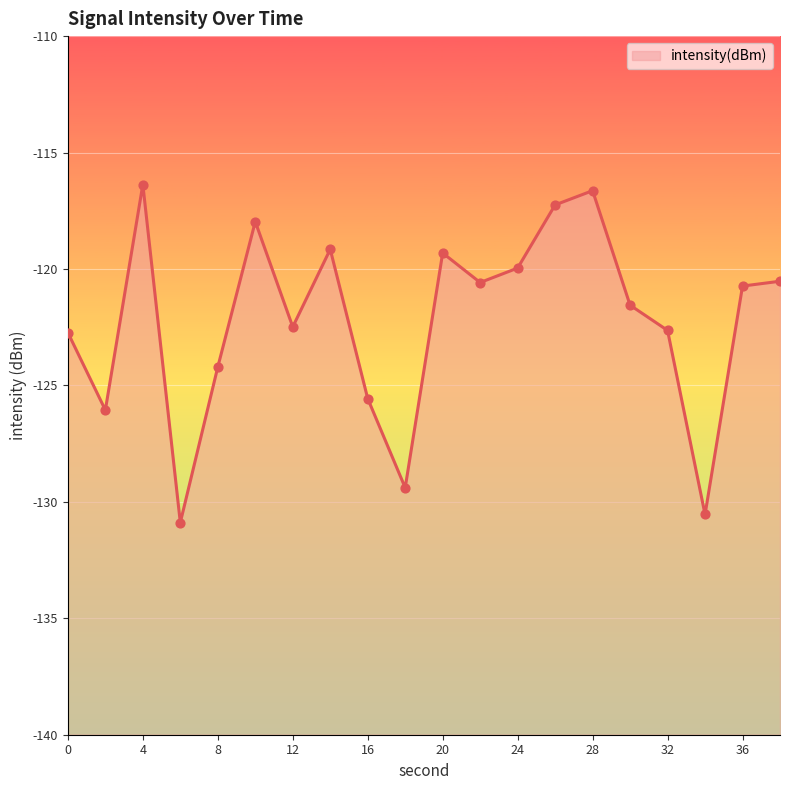

What is the change in value from 6 to 20?

+11.6